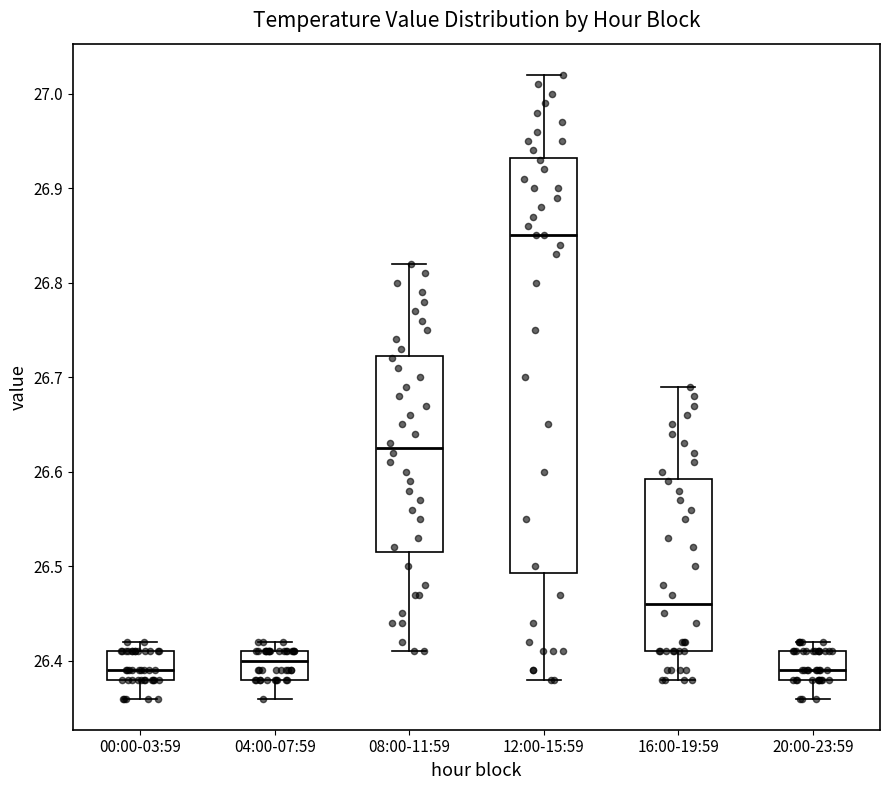

Where is the lower edge of the box for 20:00-23:59 on the y-axis? The values are not printed on the chart, so give them approximately, as read against the axis.

26.38